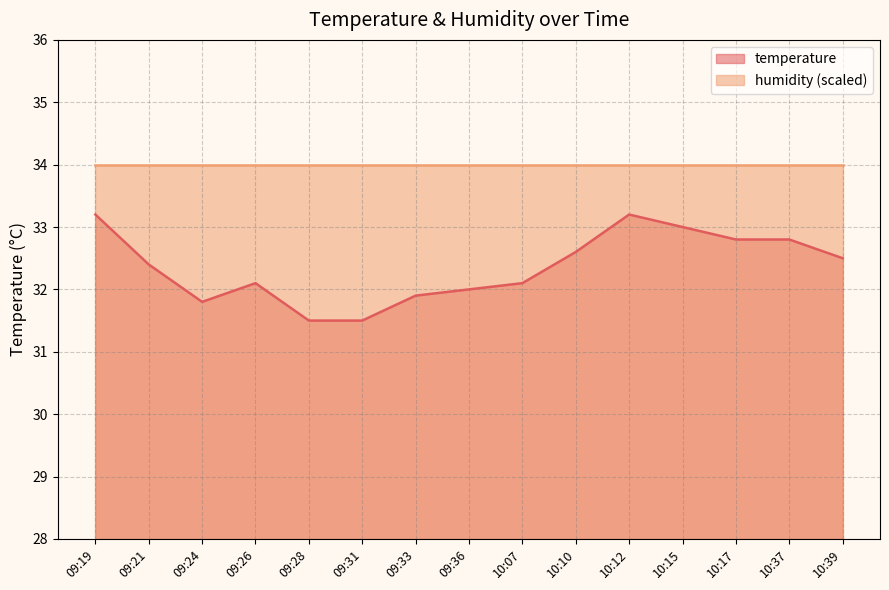

Rank the categories by value from highest to lowest.

09:19, 10:12, 10:15, 10:17, 10:37, 10:10, 10:39, 09:21, 09:26, 10:07, 09:36, 09:33, 09:24, 09:28, 09:31